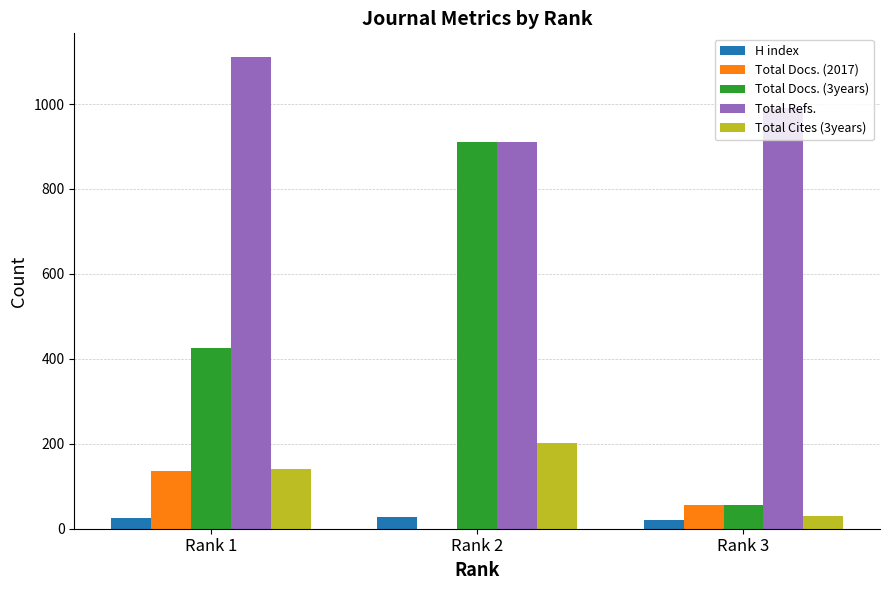

Where is Total Docs. (2017) nearest to the value 68?

Rank 3